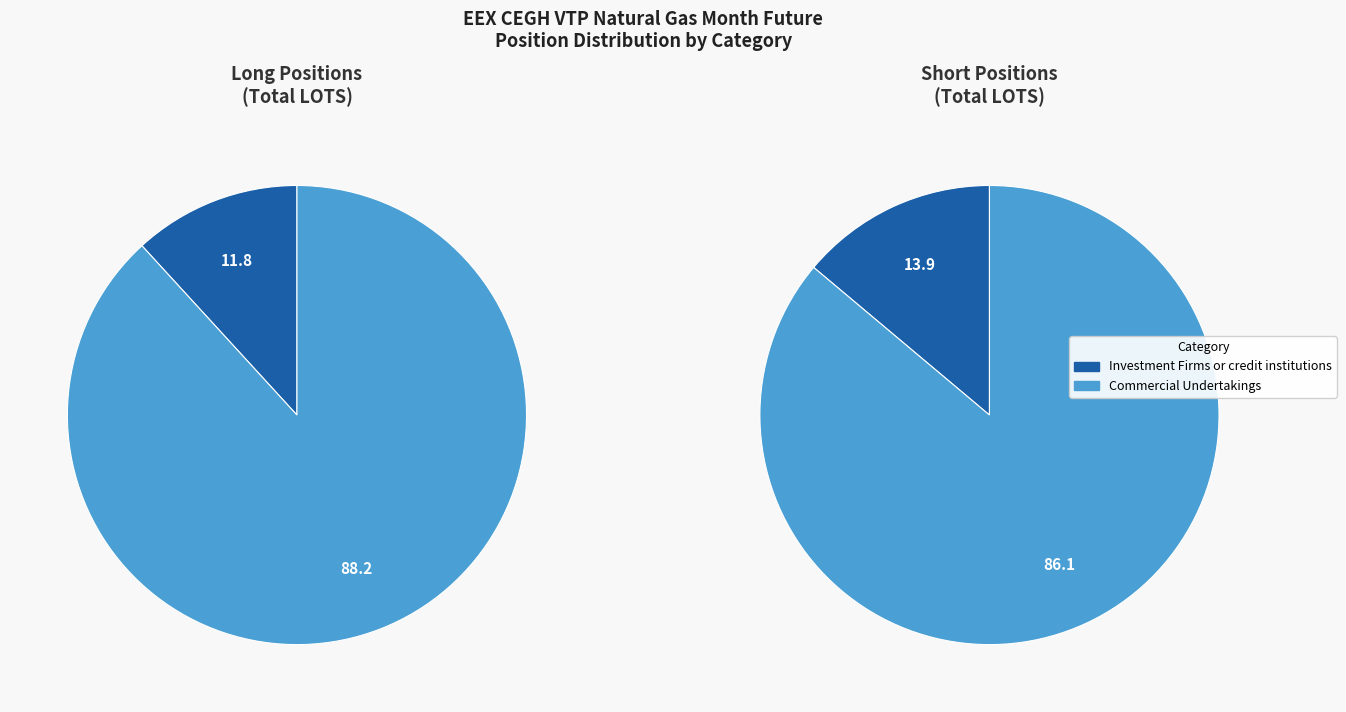

Count the number of slices in the pie.

4